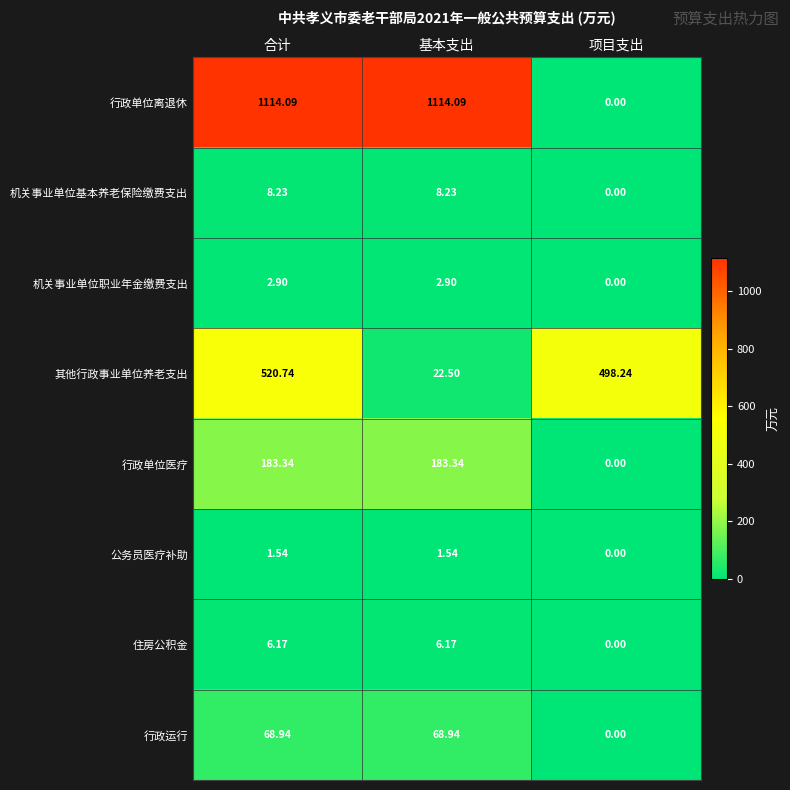

Where is 机关事业单位基本养老保险缴费支出 nearest to the value 4?

项目支出